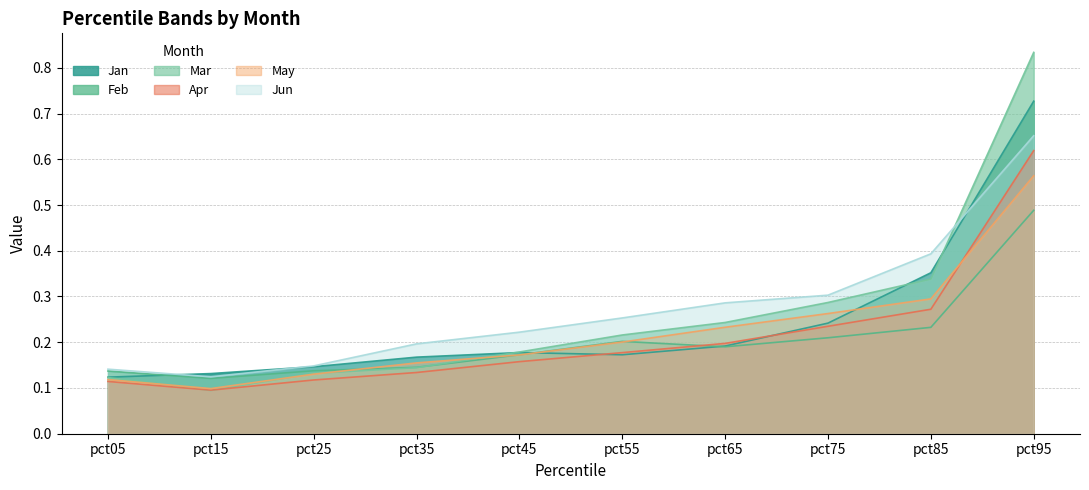

What is the difference between the second highest and minimum values in the Jan series?

0.2